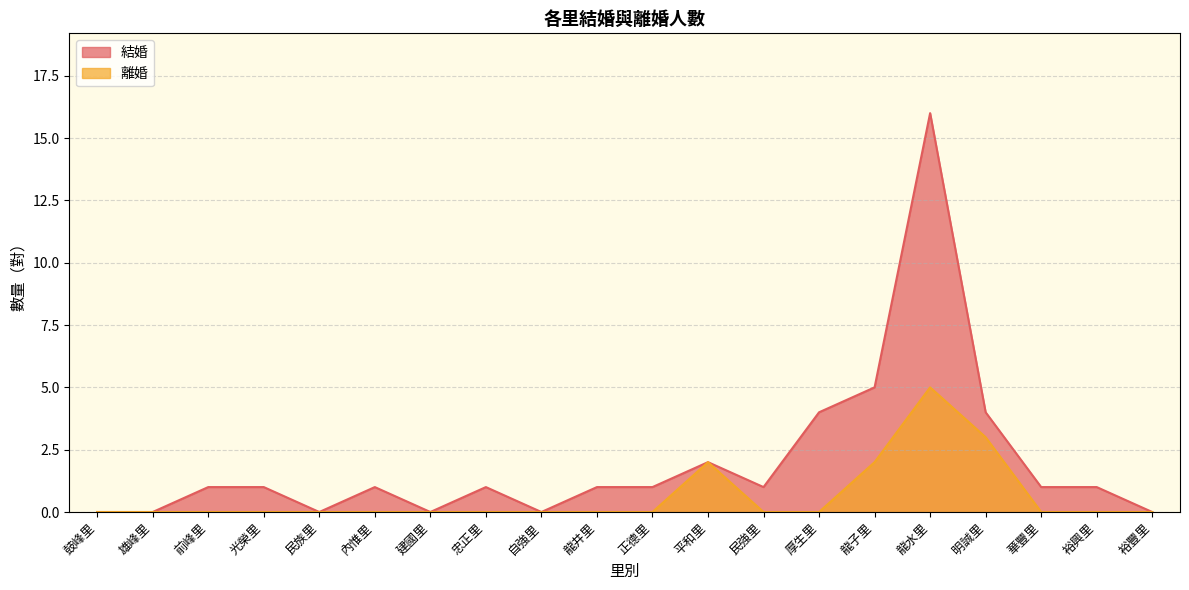

Is it true that 離婚 equals -3 at 光榮里?

False